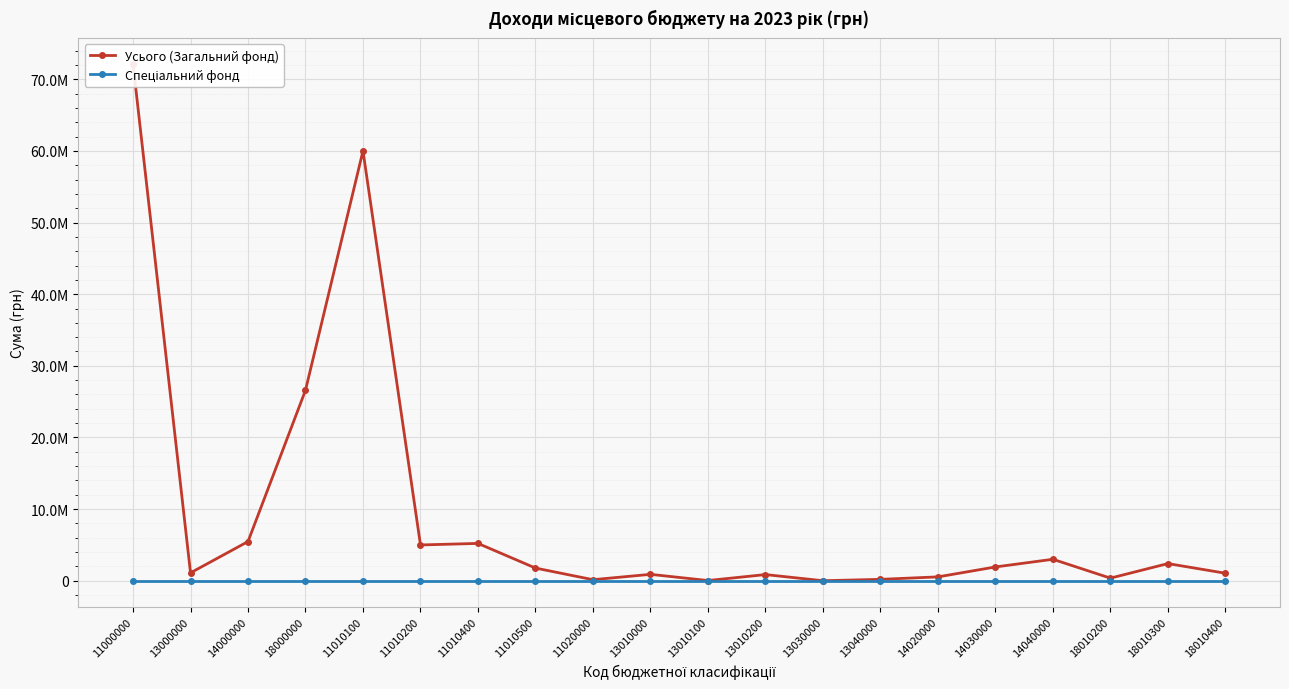

Reading left to right, transcribe all the data shown in this chart.

Усього (Загальний фонд): 11000000=72141000	13000000=1106434	14000000=5474000	18000000=26591821	11010100=60000000	11010200=5000000	11010400=5215000	11010500=1774000	11020000=152000	13010000=898434	13010100=33434	13010200=865000	13030000=8000	13040000=200000	14020000=544000	14030000=1930000	14040000=3000000	18010200=369366	18010300=2399202	18010400=1054000
Спеціальний фонд: 11000000=0	13000000=0	14000000=0	18000000=0	11010100=0	11010200=0	11010400=0	11010500=0	11020000=0	13010000=0	13010100=0	13010200=0	13030000=0	13040000=0	14020000=0	14030000=0	14040000=0	18010200=0	18010300=0	18010400=0